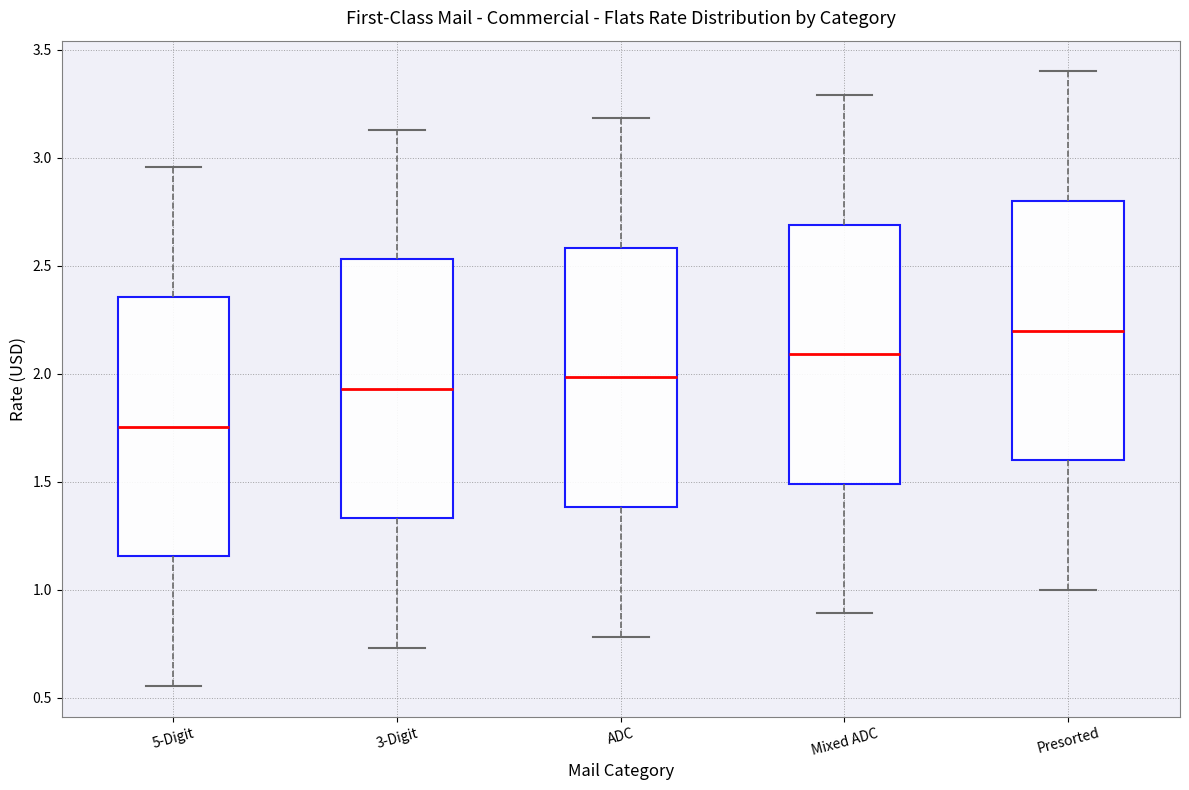

Where does the lower whisker of the box for 3-Digit end on the y-axis? The values are not printed on the chart, so give them approximately, as read against the axis.

0.75